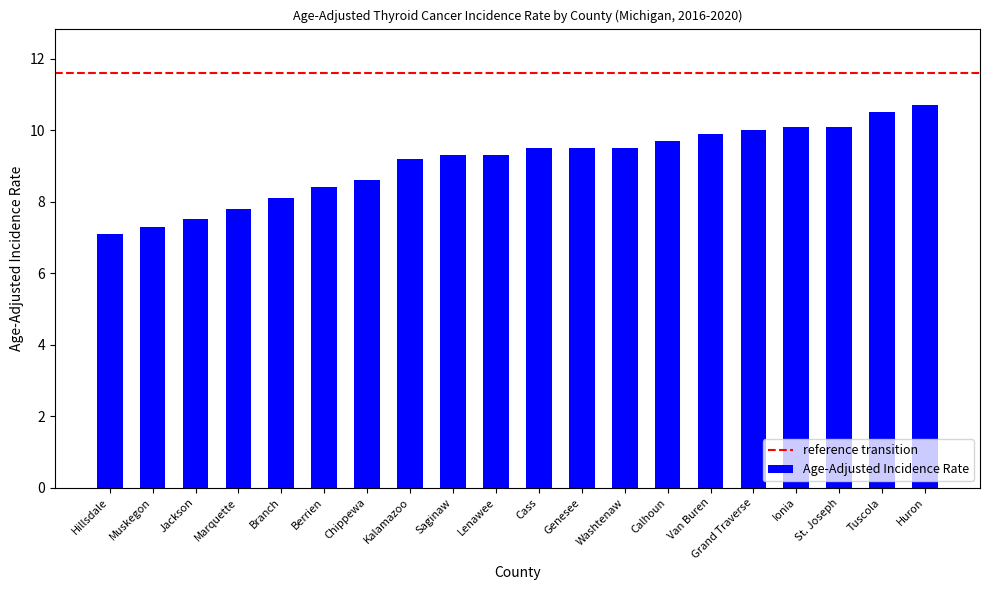

Does the chart contain stacked bars?

No